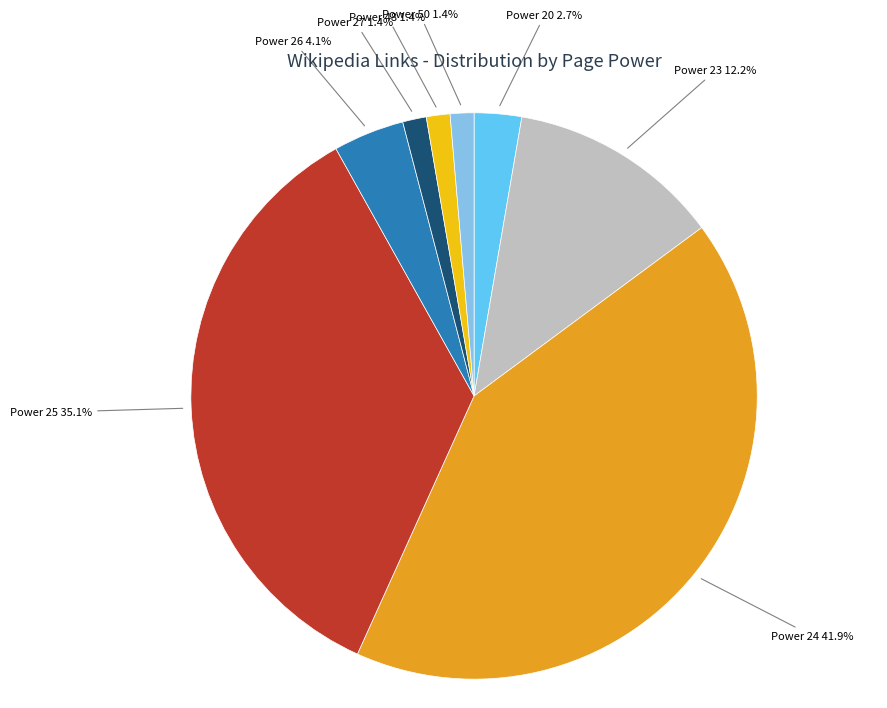

Does any single category account for the majority?

No